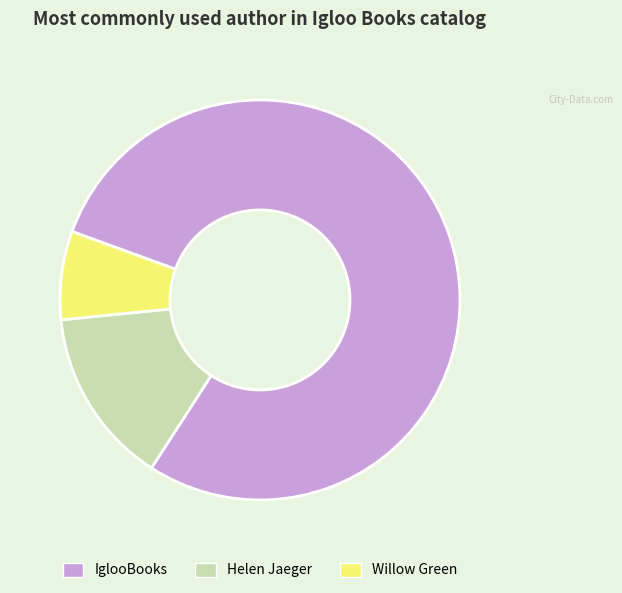

Is it true that Helen Jaeger is 14% of the pie?

True